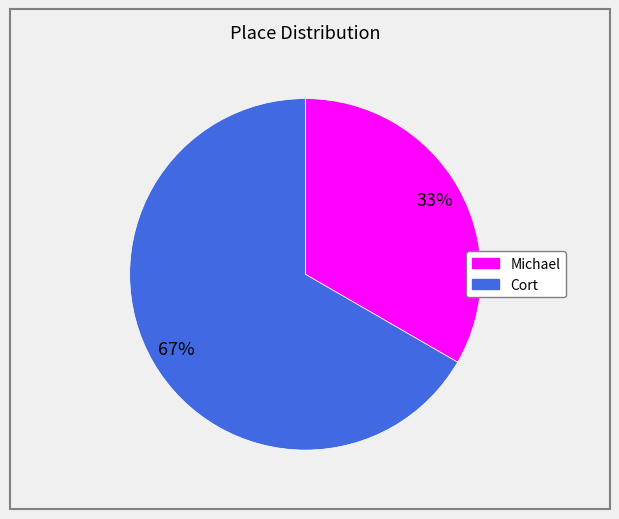

Is the sum of Michael and Cort greater than half?

Yes